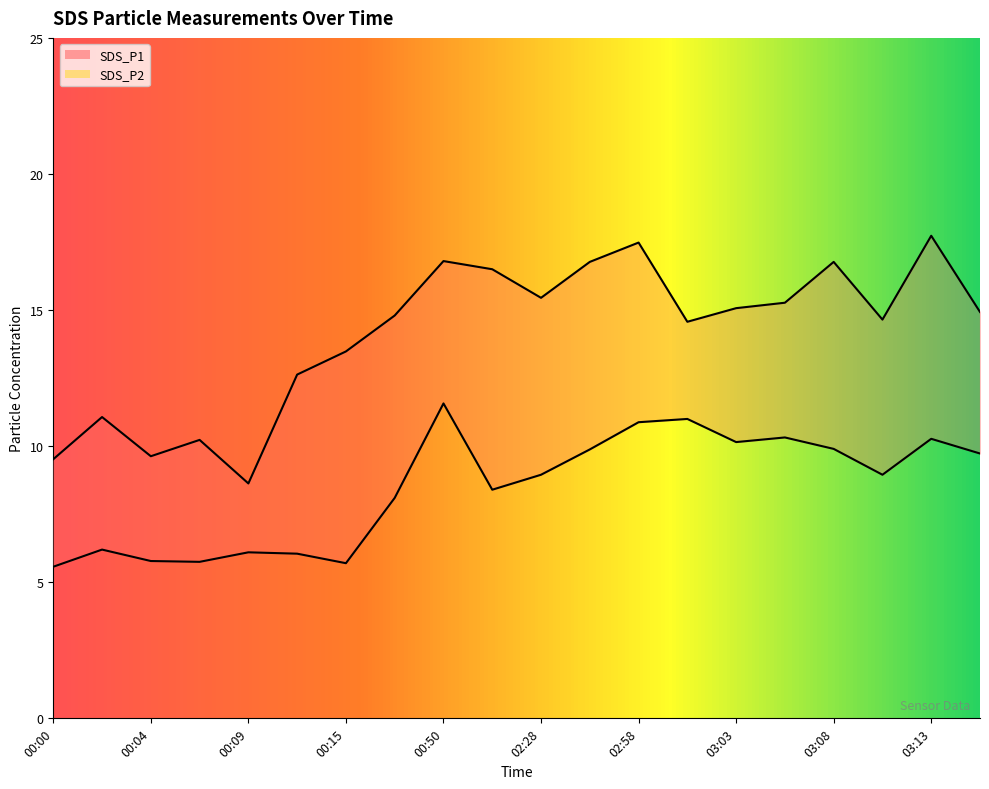

Reading right to left, transcribe all the data shown in this chart.

SDS_P1: 14.9	17.7	14.7	16.8	15.3	15.1	14.6	17.5	16.8	15.4	16.5	16.8	14.8	13.5	12.6	8.6	10.2	9.6	11.1	9.5
SDS_P2: 9.7	10.3	8.9	9.9	10.3	10.2	11.0	10.9	9.9	8.9	8.4	11.6	8.1	5.7	6.0	6.1	5.8	5.8	6.2	5.6